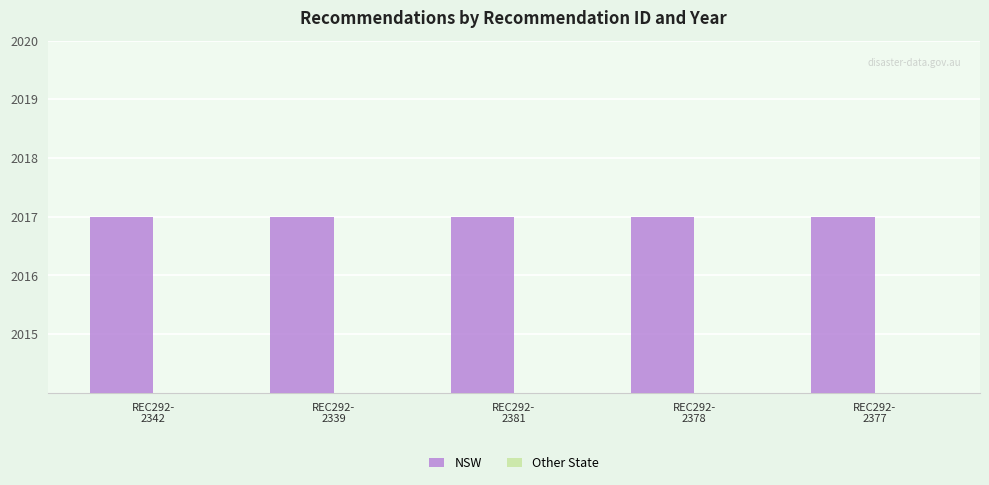

List the labels in order of Other State value, largest first.

REC292-
2342, REC292-
2339, REC292-
2381, REC292-
2378, REC292-
2377